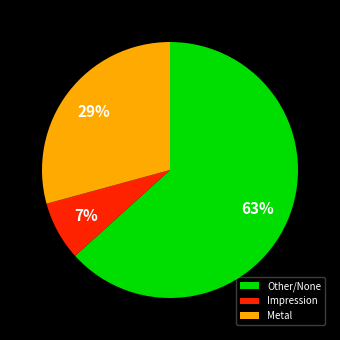

To the nearest percent, what is the difference between the Metal and Impression slice percentages?

22%